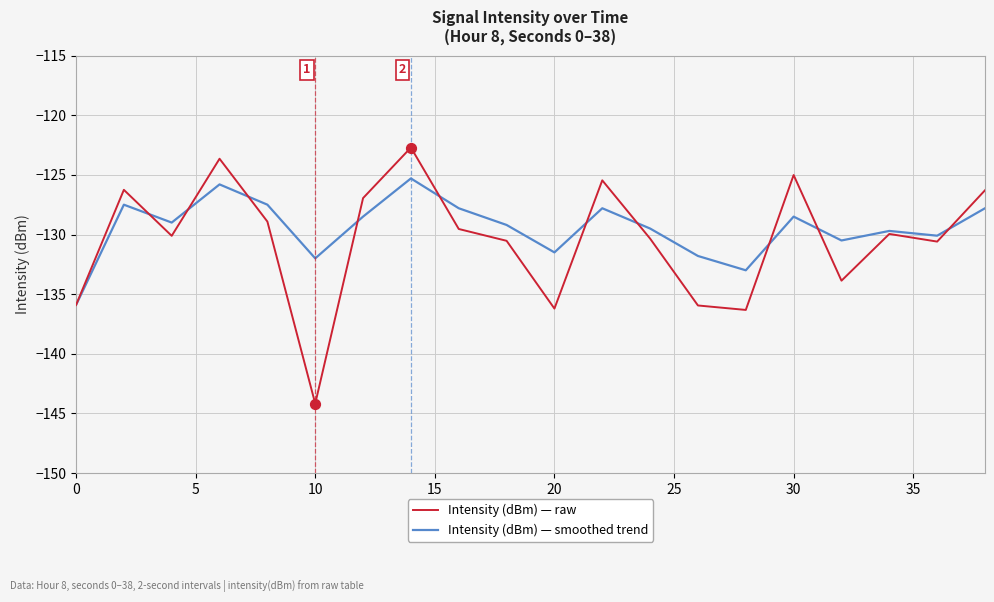

Which series has the largest total across all categories?

Intensity (dBm) — smoothed trend